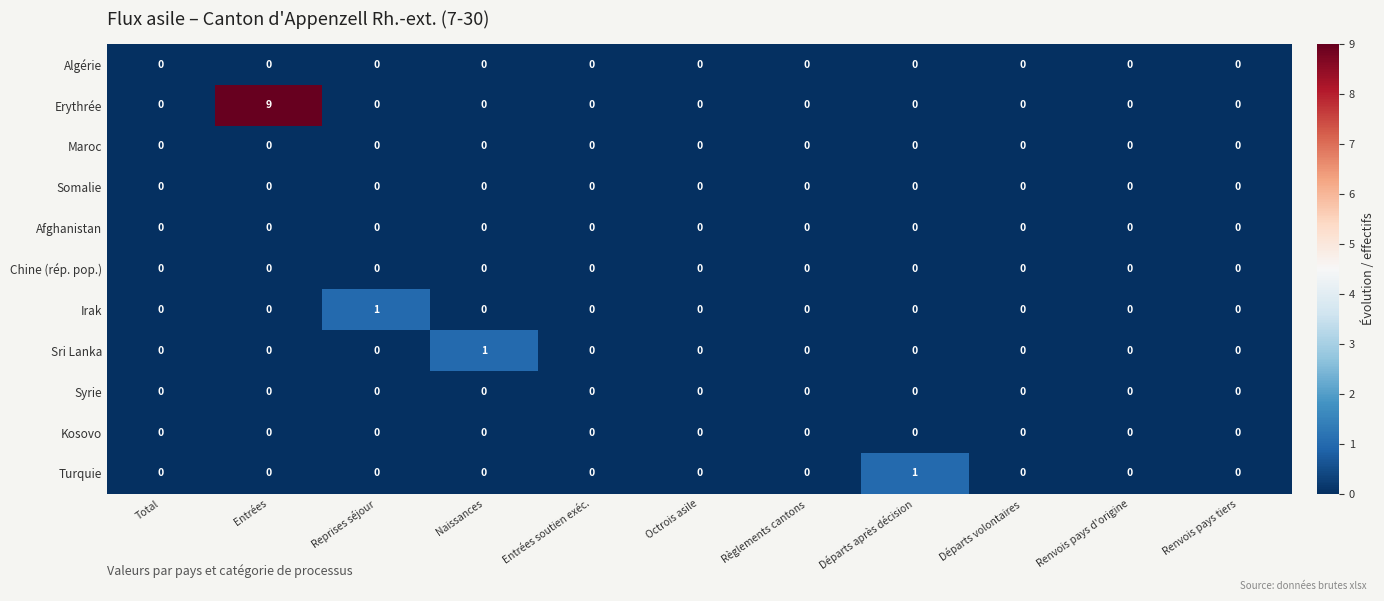

What is the maximum value shown in the chart?

9